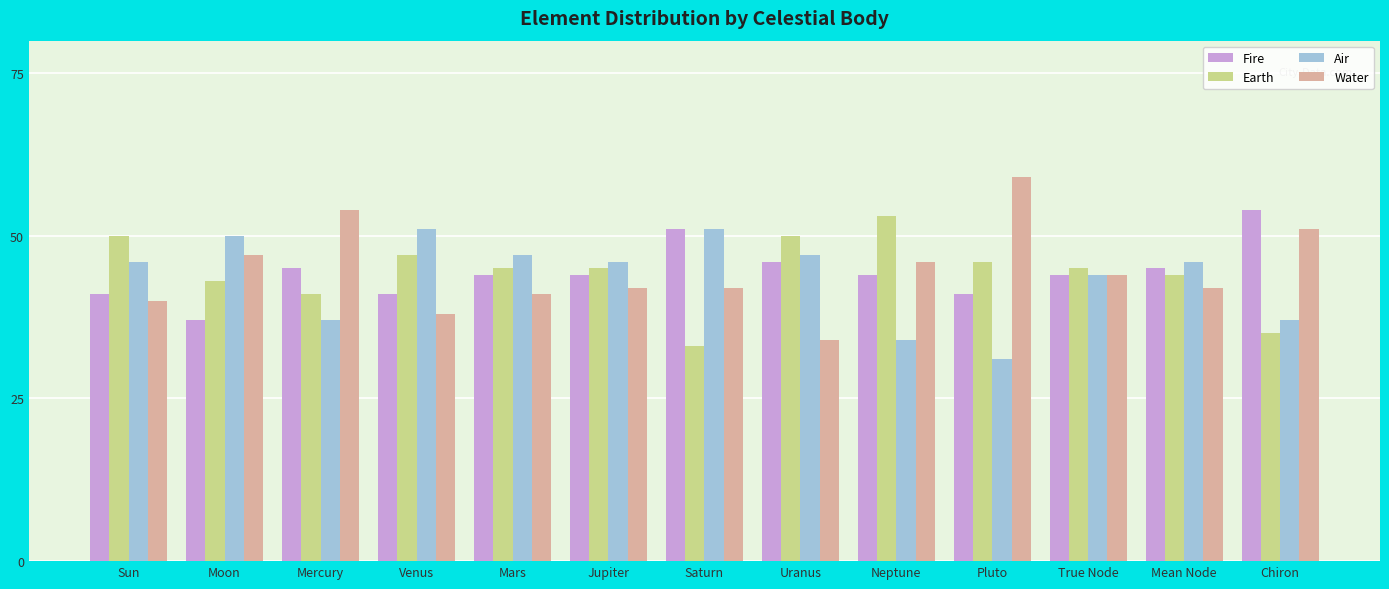

What value does the Fire series have at Venus, to the nearest 5?

40